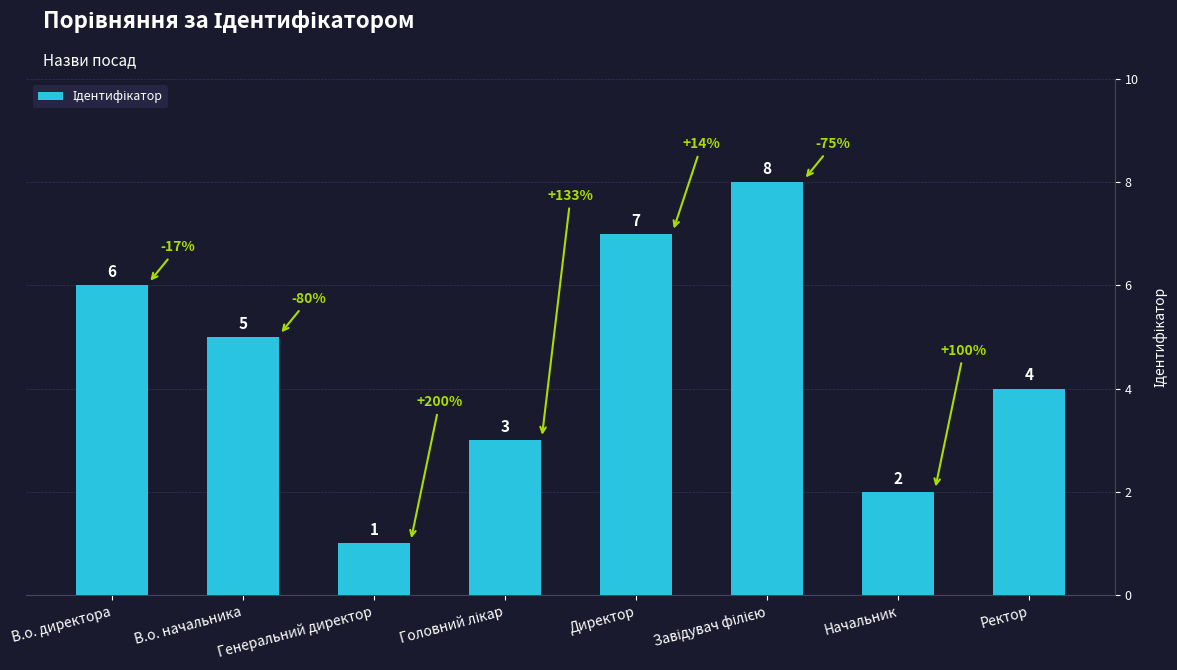

What is the value of the 8th bar from the left?

4